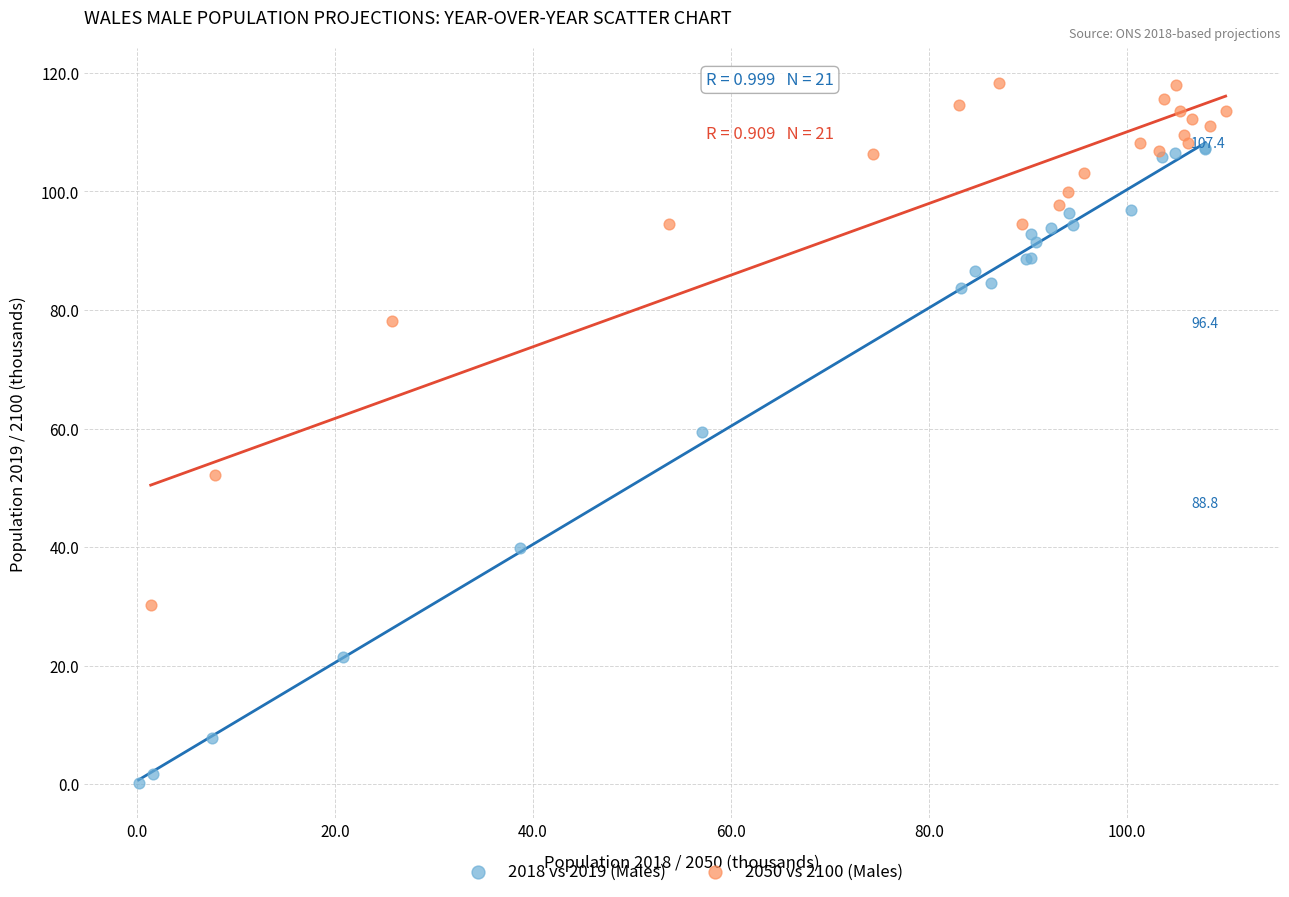

Which series reaches the minimum Y coordinate?

2018 vs 2019 (Males)